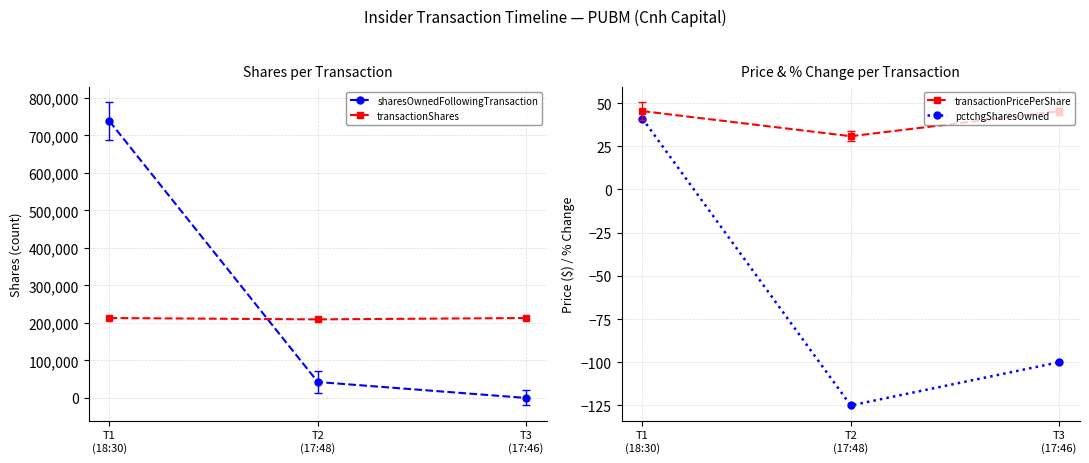

Which series has the widest spread of values?

sharesOwnedFollowingTransaction